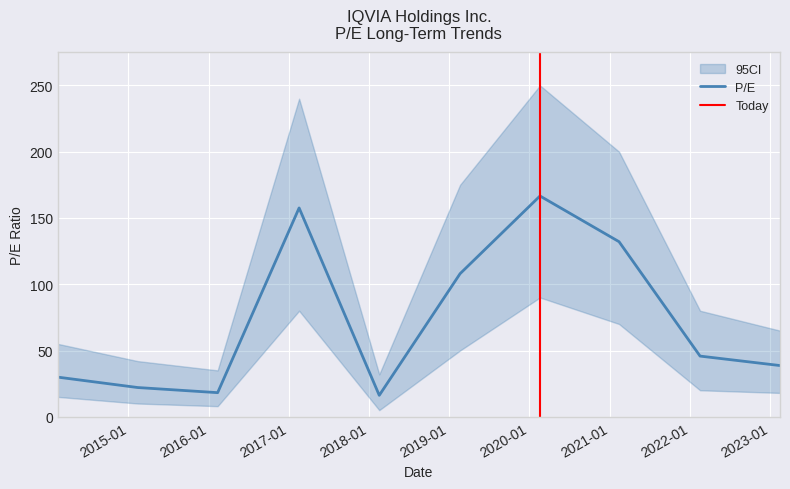

At which category does the chart reach its peak across all series?

2020-02-18